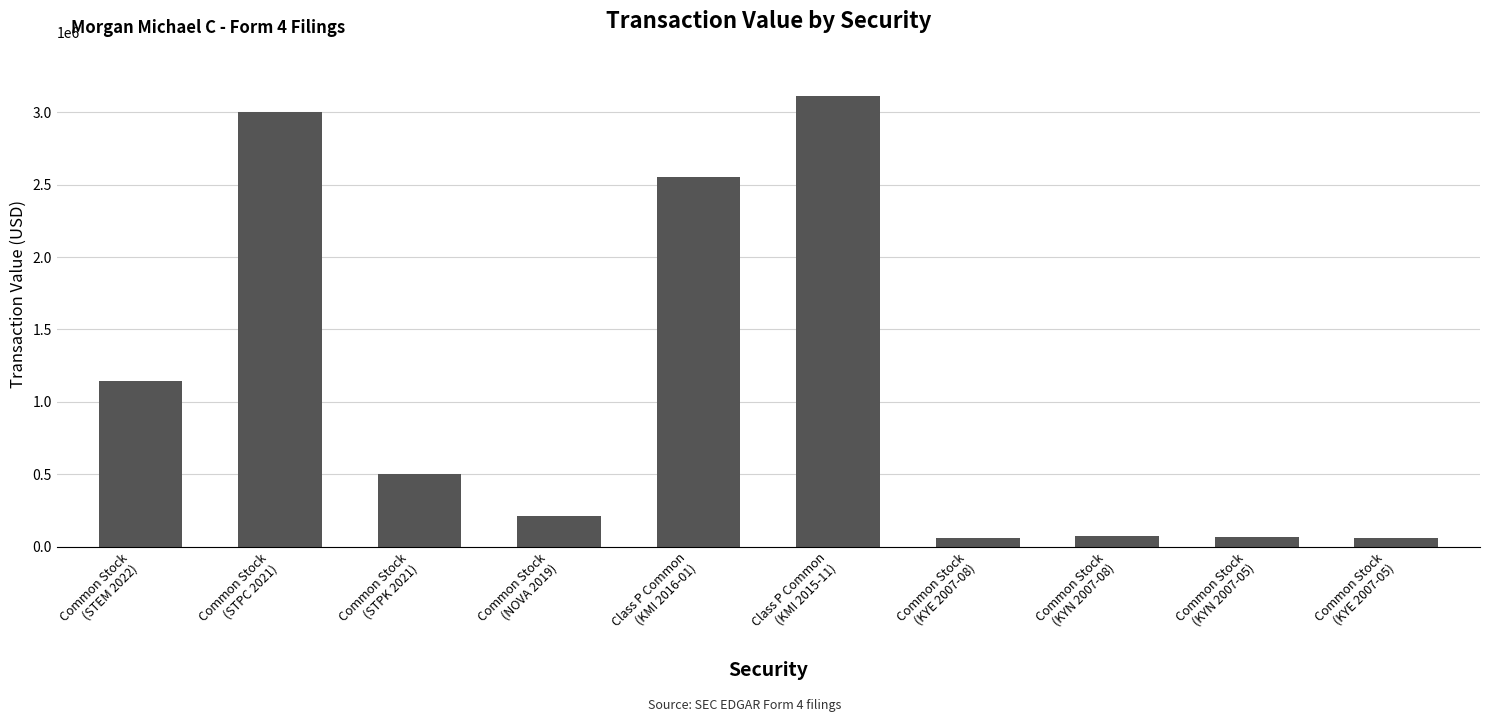

What value does the data have at Class P Common
(KMI 2016-01)?

2555604